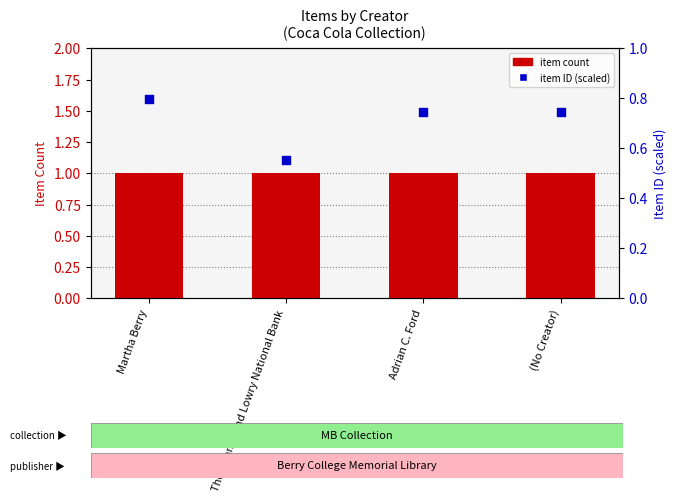

Which series contains the highest Y value?

item count